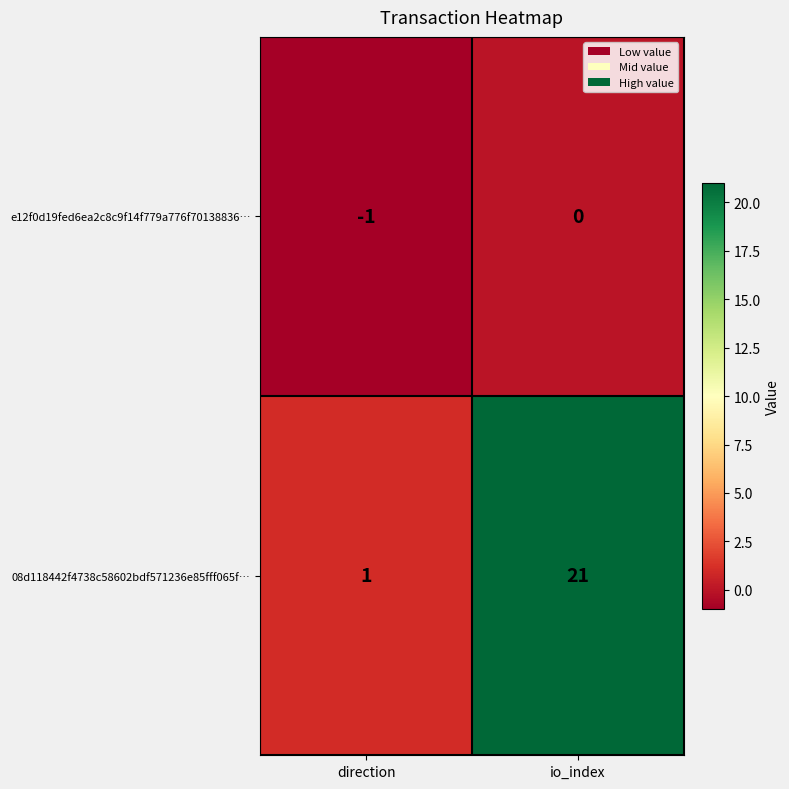

Which series has the largest total across all categories?

08d118442f4738c58602bdf571236e85fff065f…